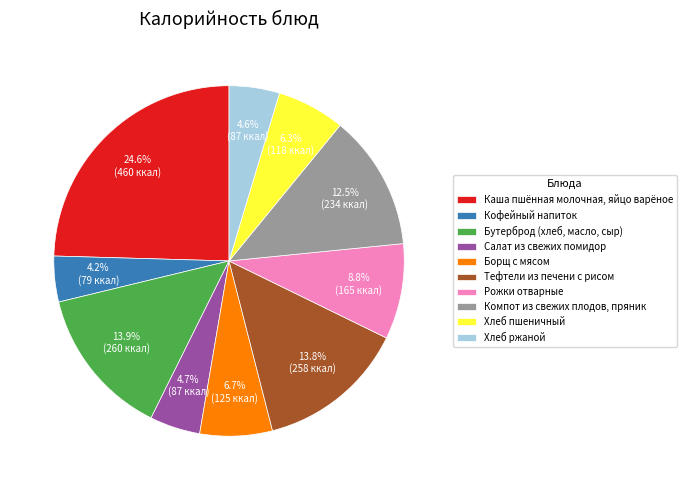

To the nearest percent, what is the combined percentage of Компот из свежих плодов, пряник and Хлеб ржаной?

17%